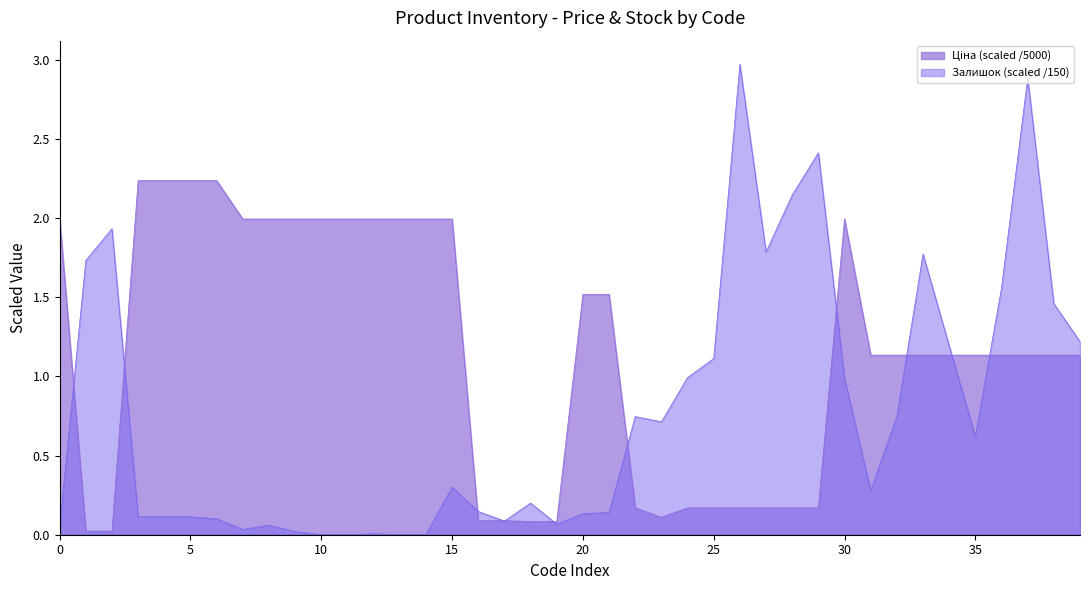

True or false: Ціна has a value of 0.6 at 280761650.

False